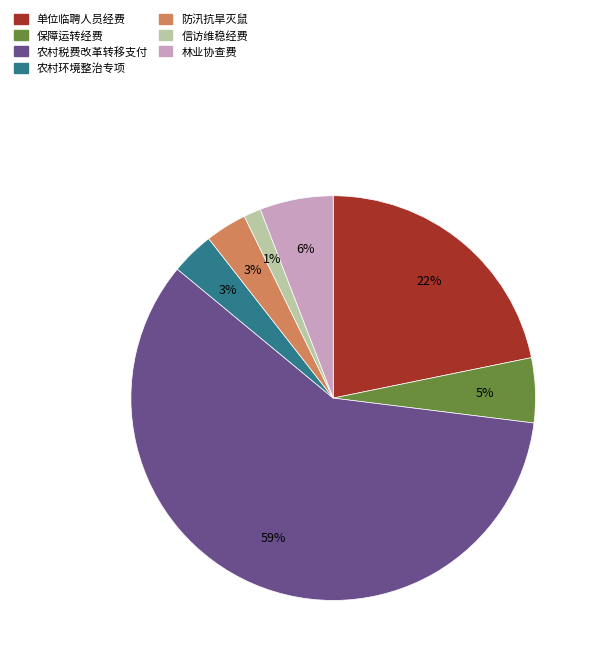

True or false: 单位临聘人员经费 accounts for 15% of the total.

False